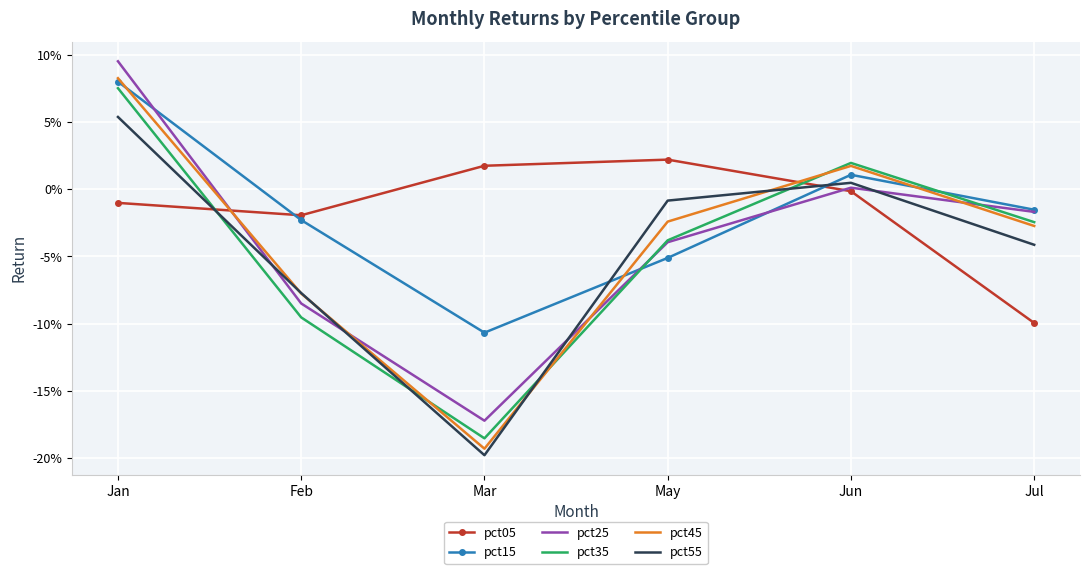

True or false: pct55 has a value of -0.0 at Feb.

False